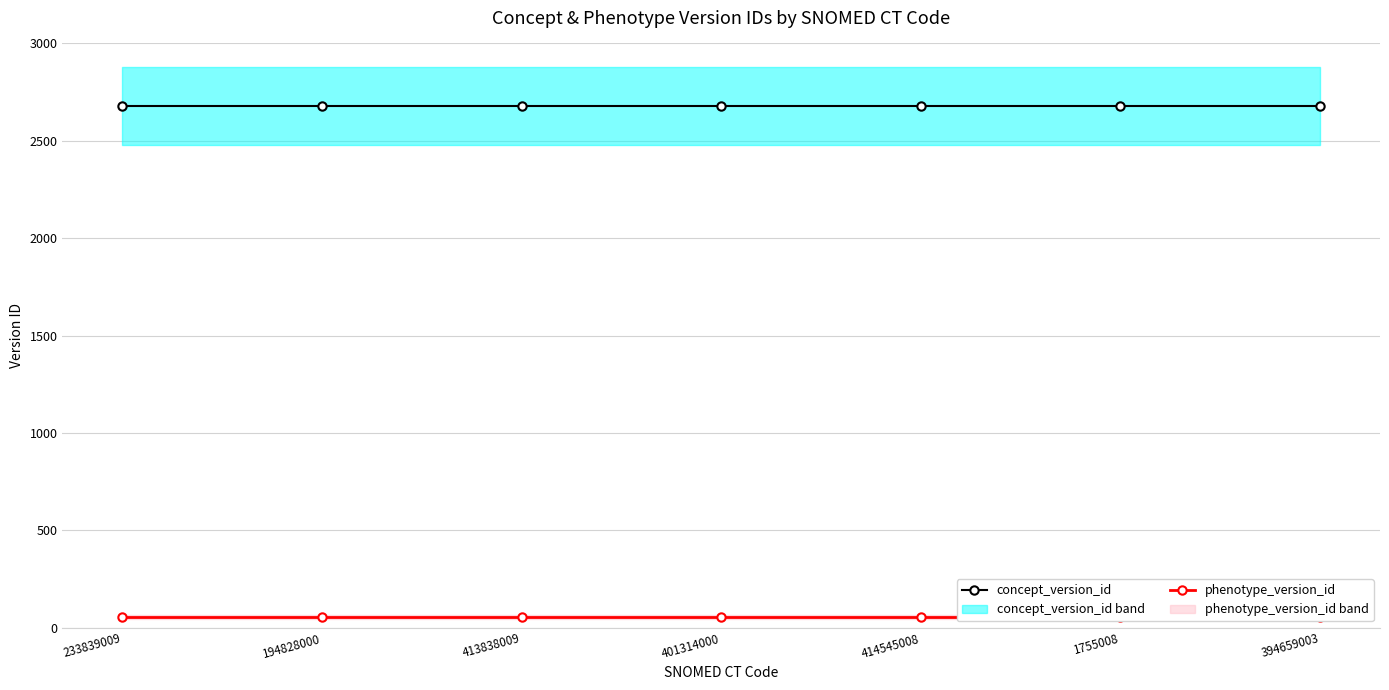

What is the label of the 3rd point from the right?

414545008